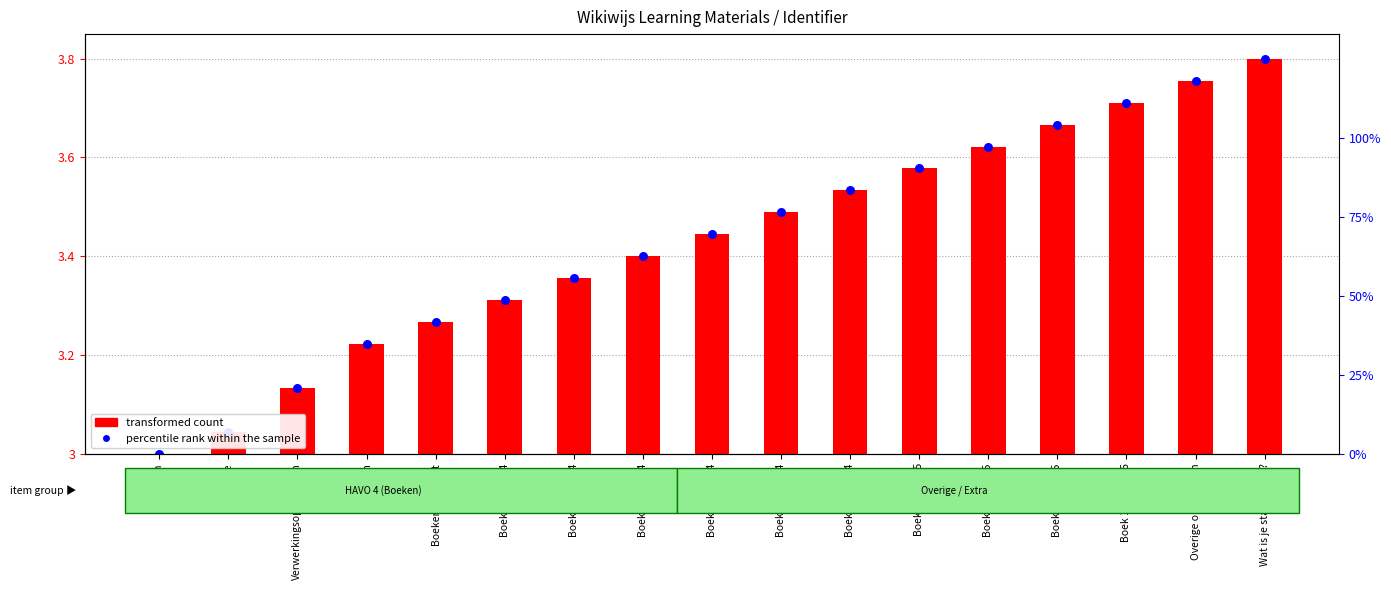

Which series has the largest Y range (max minus min)?

transformed count